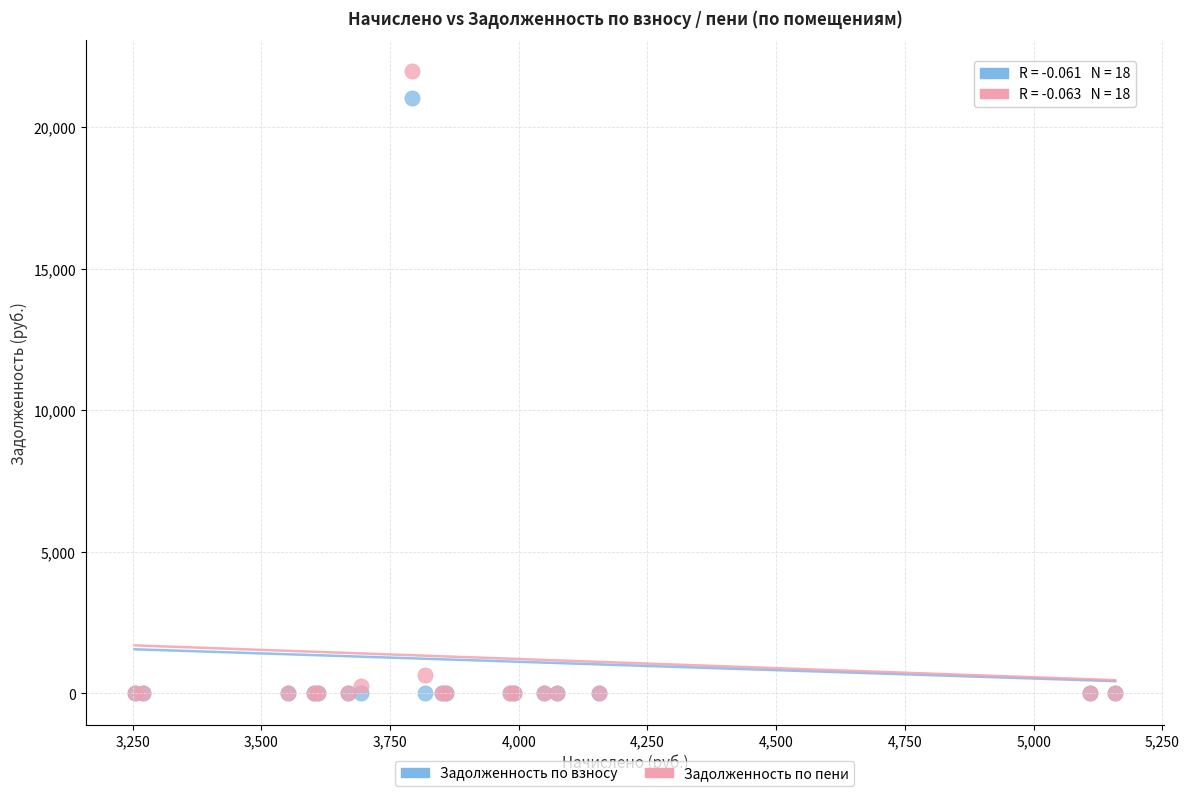

In the Задолженность по пени series, what Y value is closest to 10982?

636.2